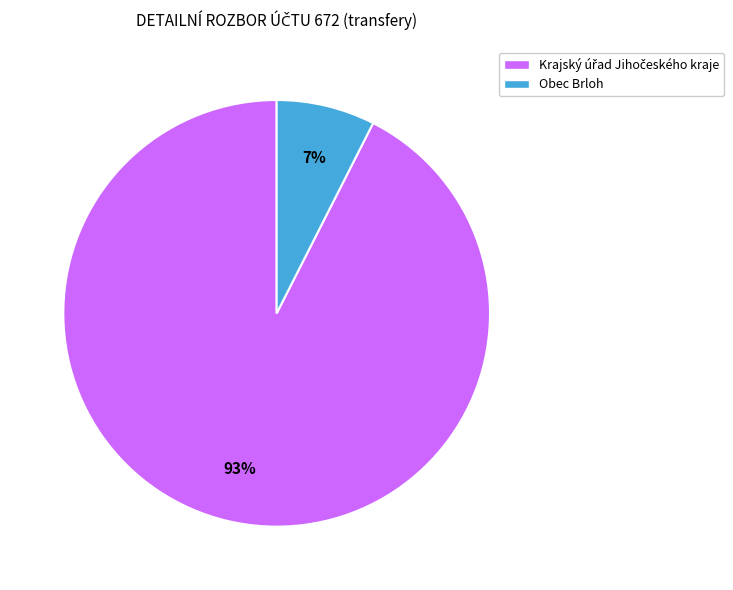

The Obec Brloh slice represents 15% of the pie. True or false?

False